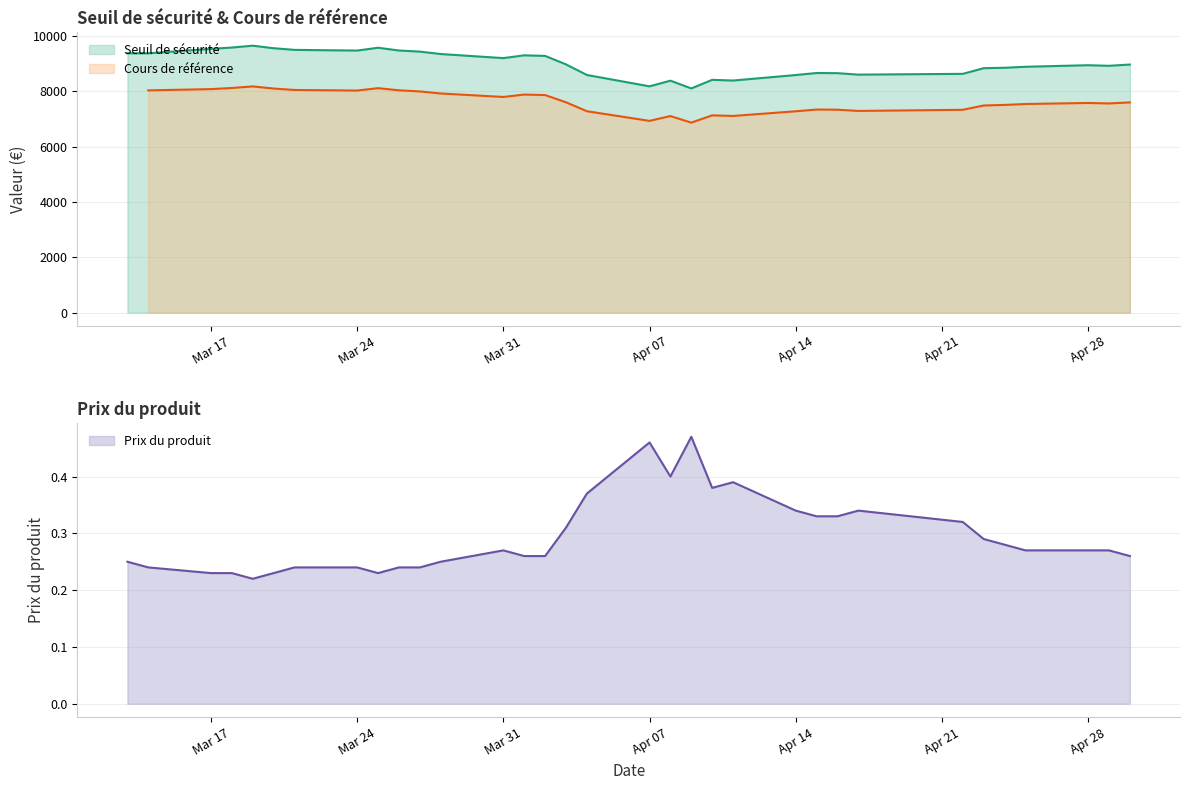

What is the approximate value of Cours de référence at 2025-03-14?

8028.3